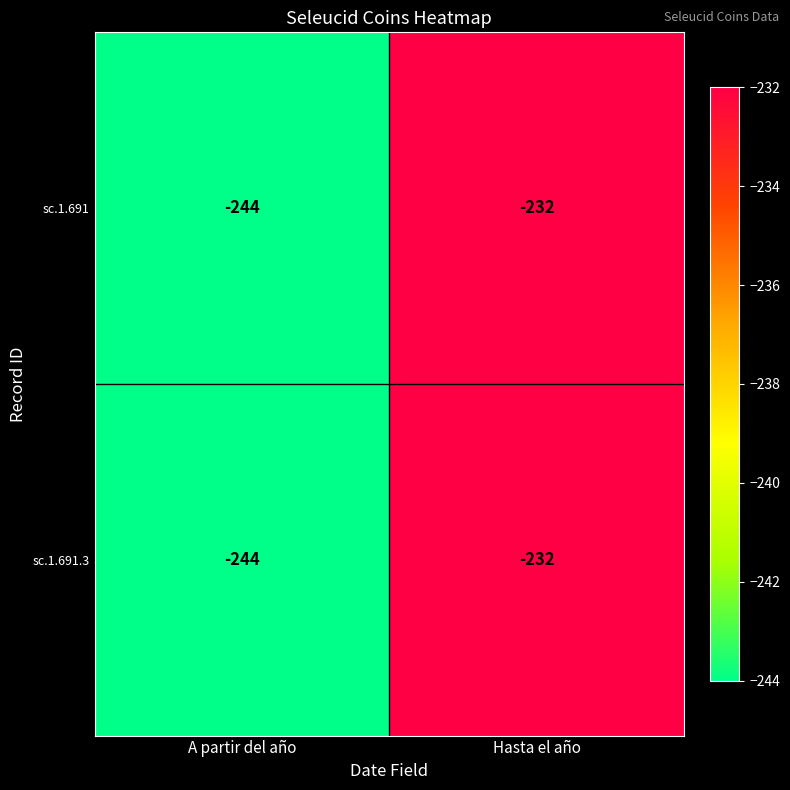

What value does the sc.1.691 series have at A partir del año, to the nearest 10?

-240